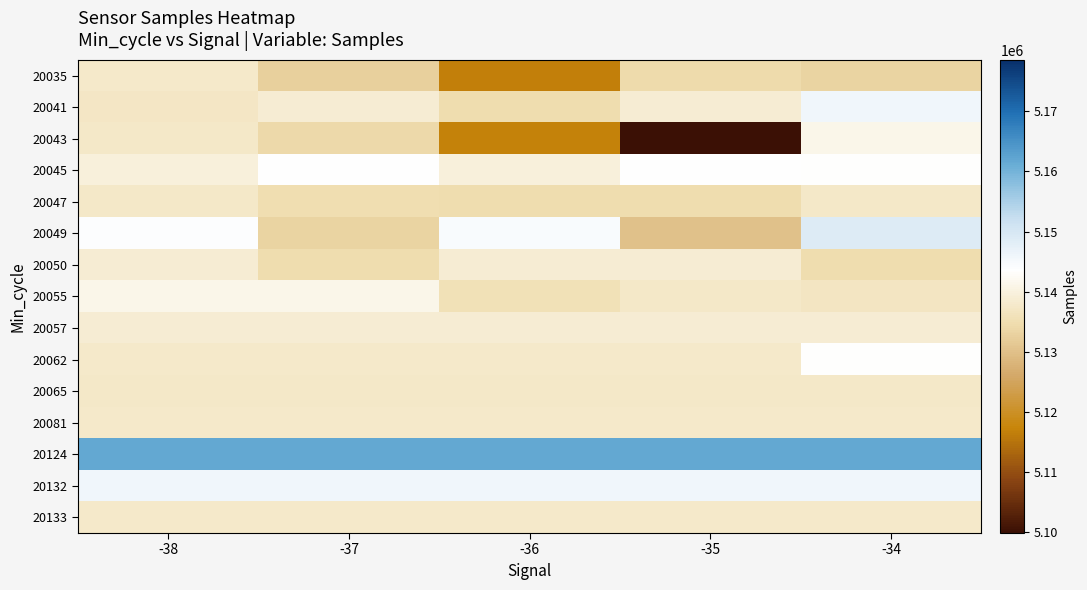

What is the spread (max minus min) of values at -36?

45316